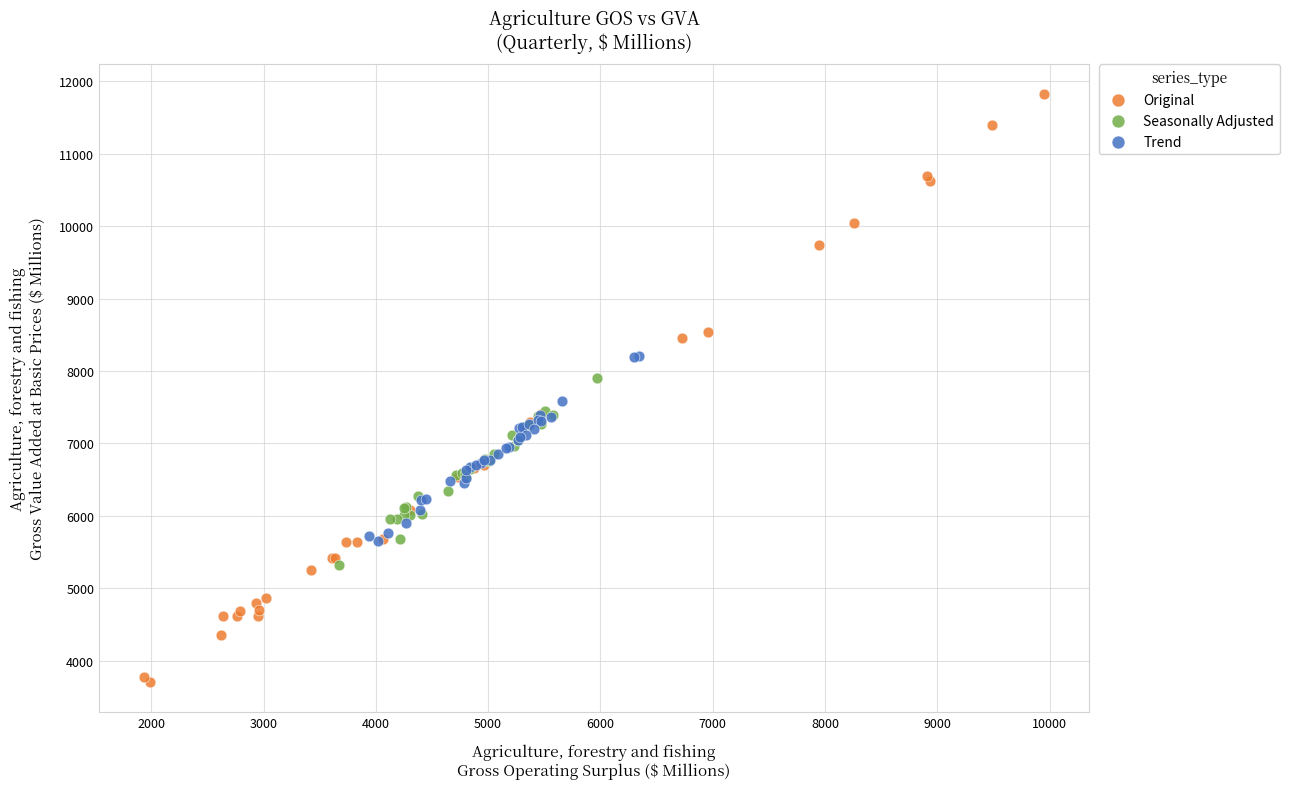

Which series reaches the maximum Y coordinate?

Original